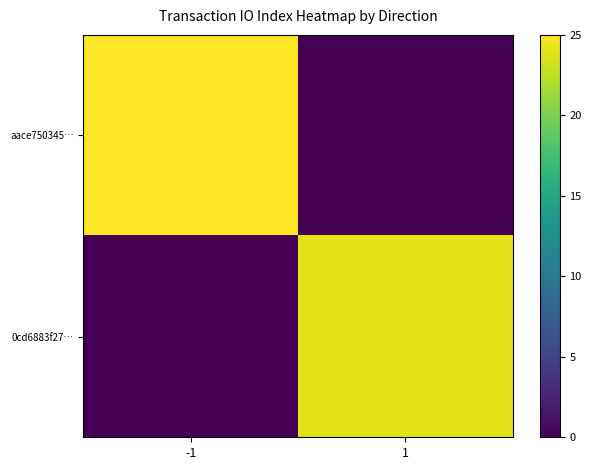

Which category has the highest value across all series?

-1